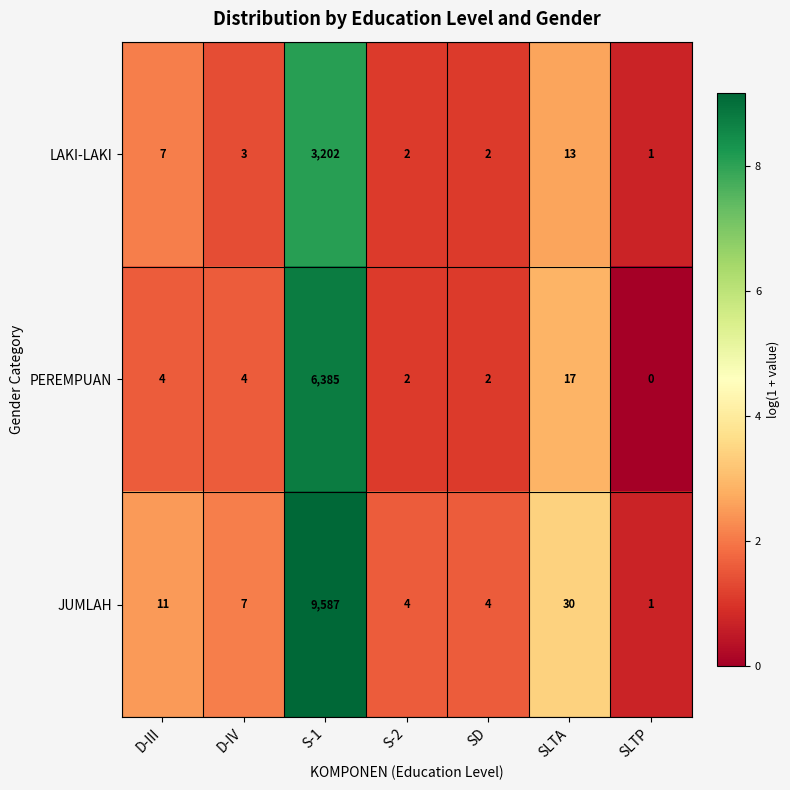

What is the difference between the maximum and second lowest values in the PEREMPUAN series?

6383